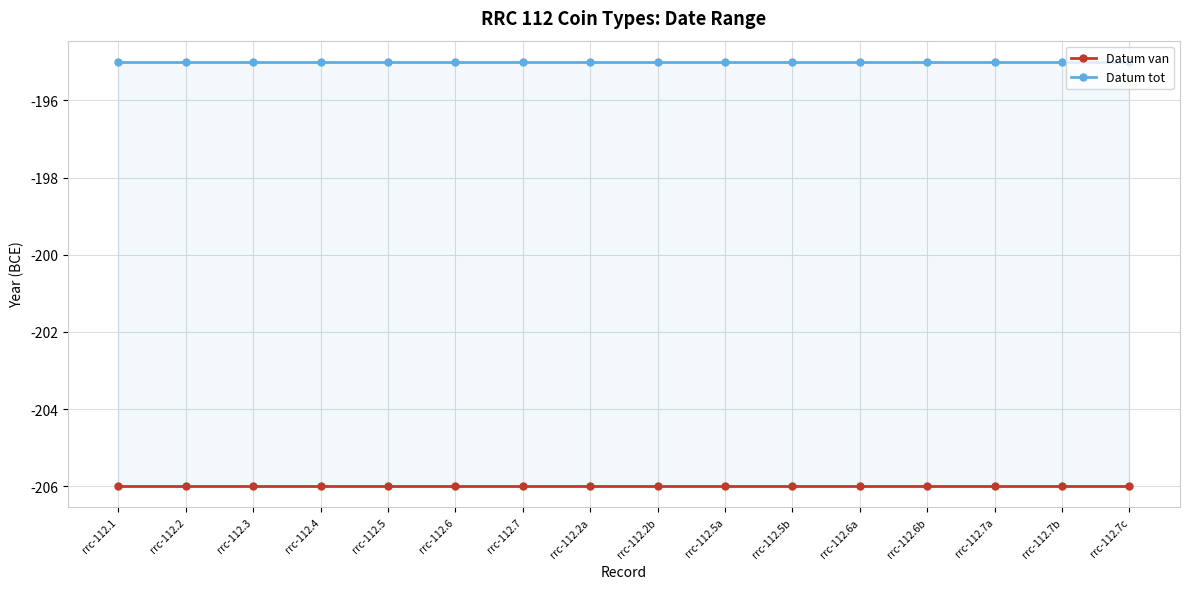

How many lines are shown in the chart?

2